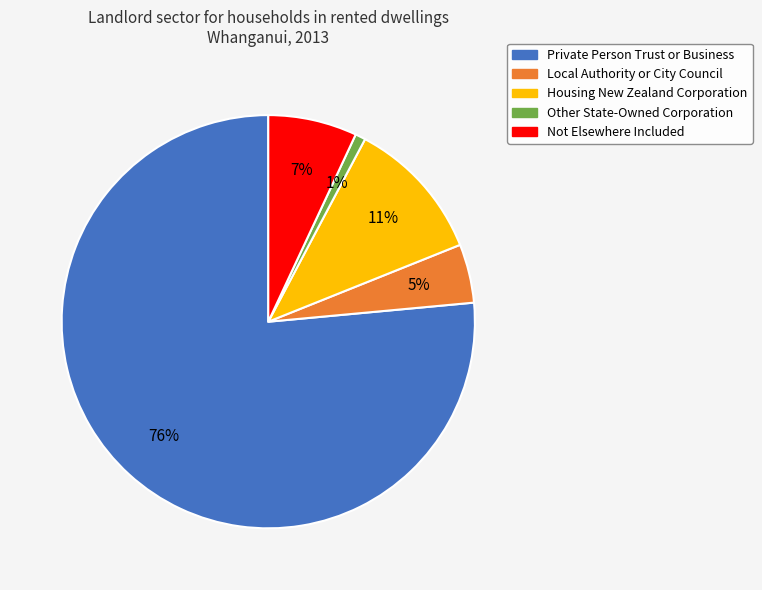

To the nearest percent, what is the difference between the Local Authority or City Council and Not Elsewhere Included slice percentages?

2%